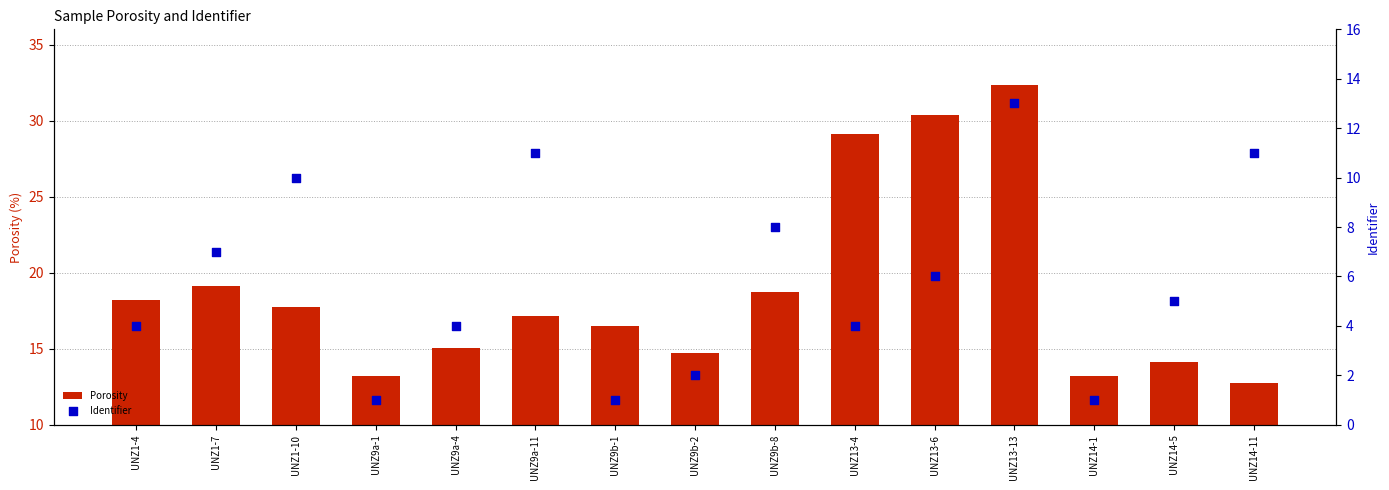

Which series has the largest total across all categories?

Porosity